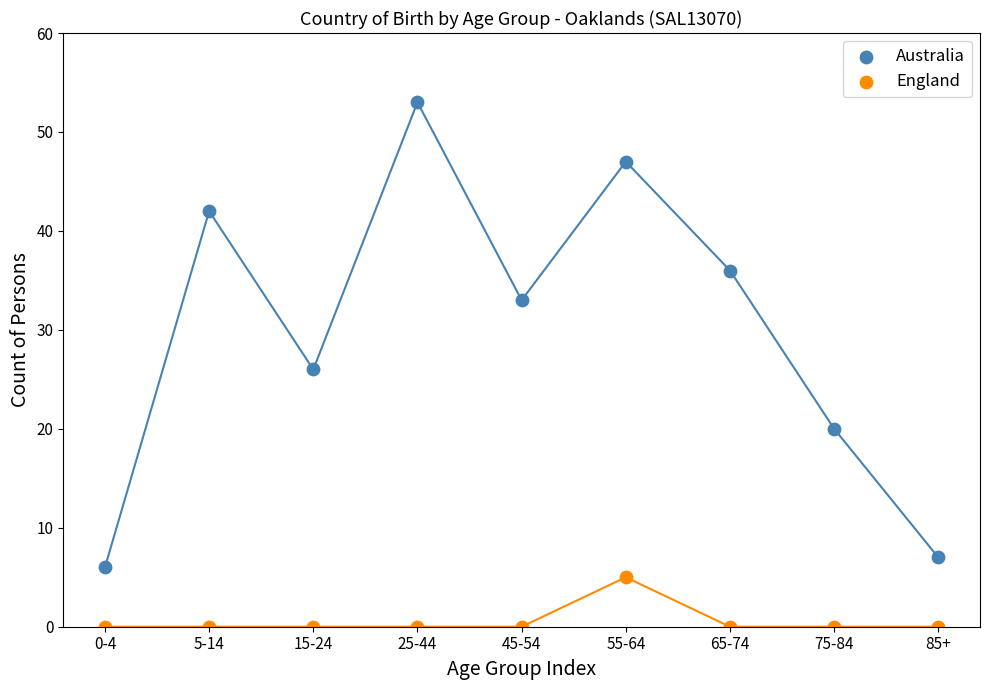

Which series has the largest Y range (max minus min)?

Australia